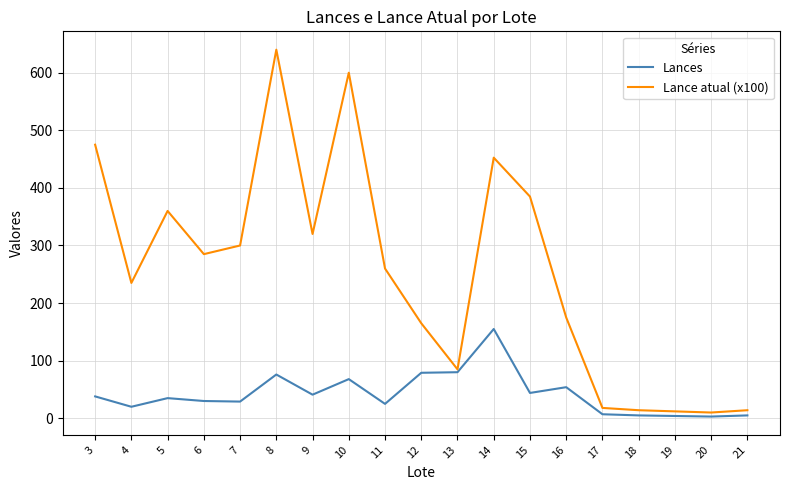

What are all the series names shown in the legend?

Lances, Lance atual (x100)